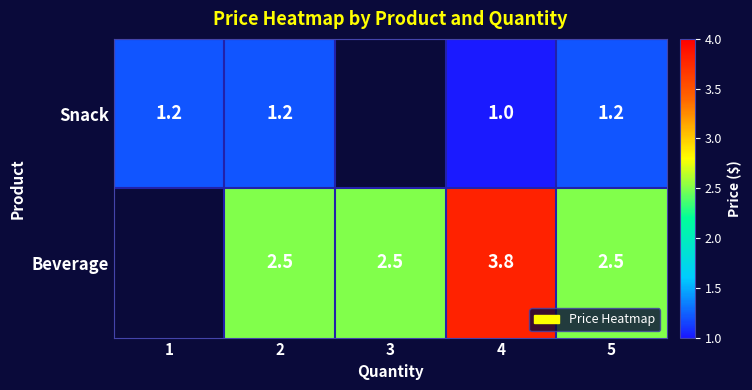

Is the value of Snack at 1 greater than the value of Beverage at 4?

No